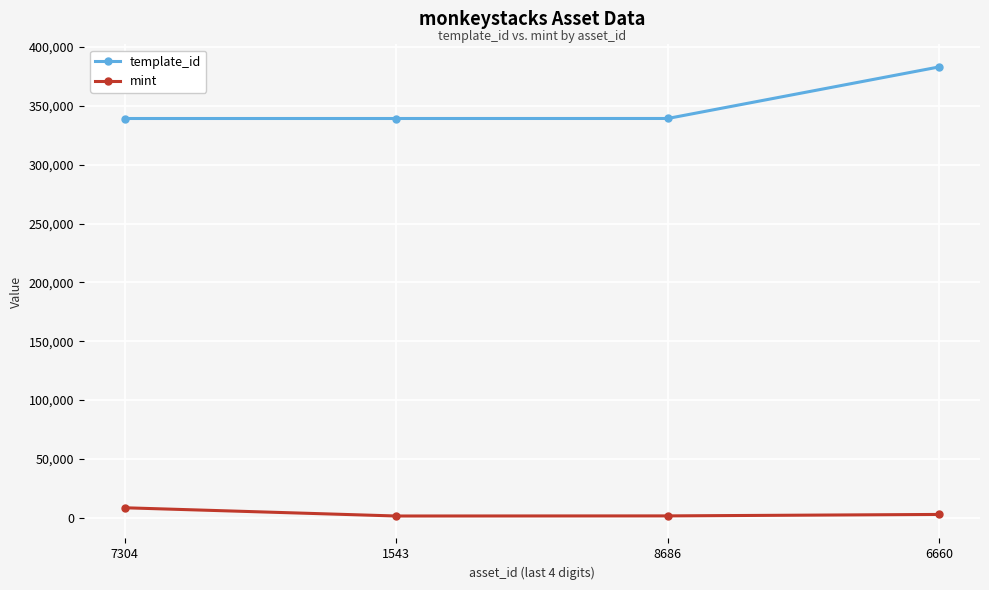

True or false: mint and template_id intersect in this chart.

False